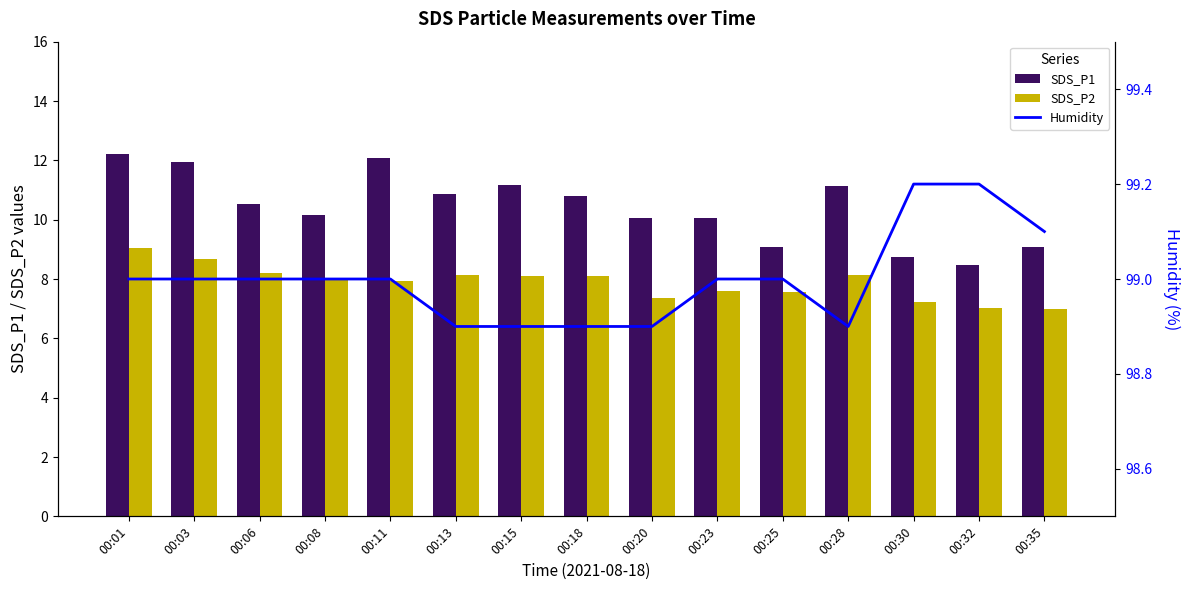

Which series has the largest range (max minus min)?

SDS_P1